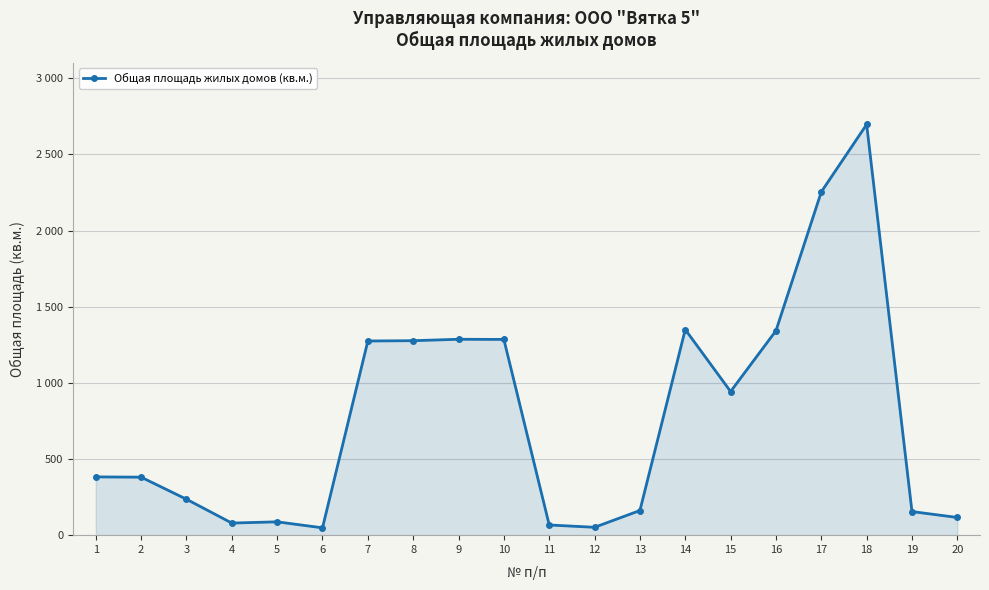

What is the average value?

773.9